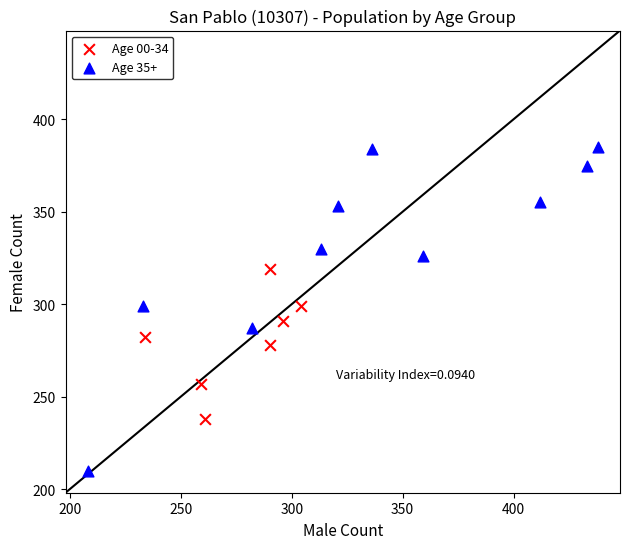

Which series has the widest spread of Y values?

Age 35+